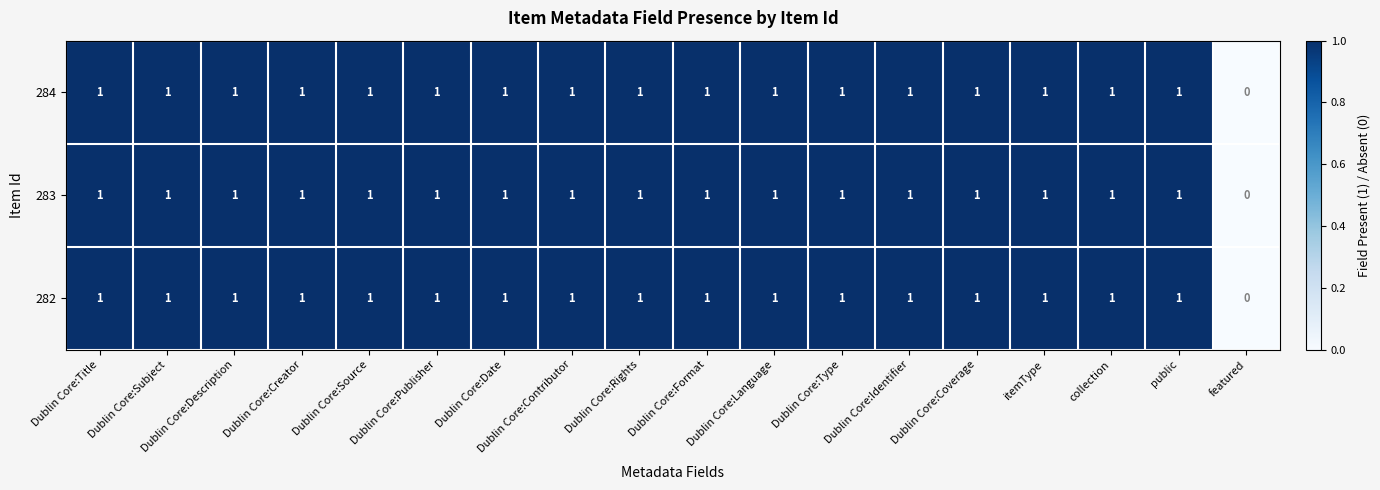

How many values in the 284 series are below 1?

1